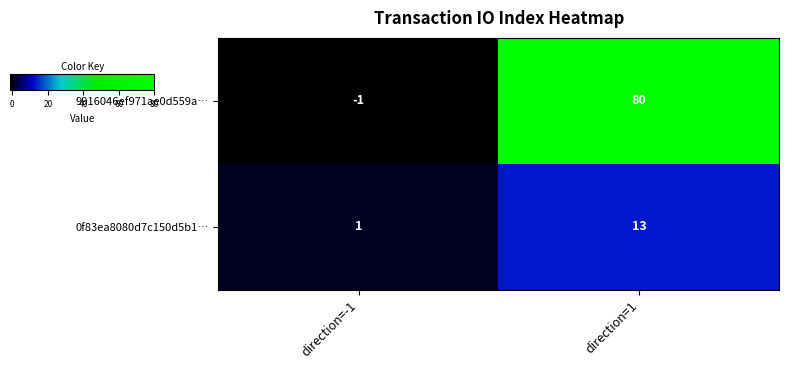

What is the difference between the 9916046ef971ae0d559a… values at direction=1 and direction=-1?

81